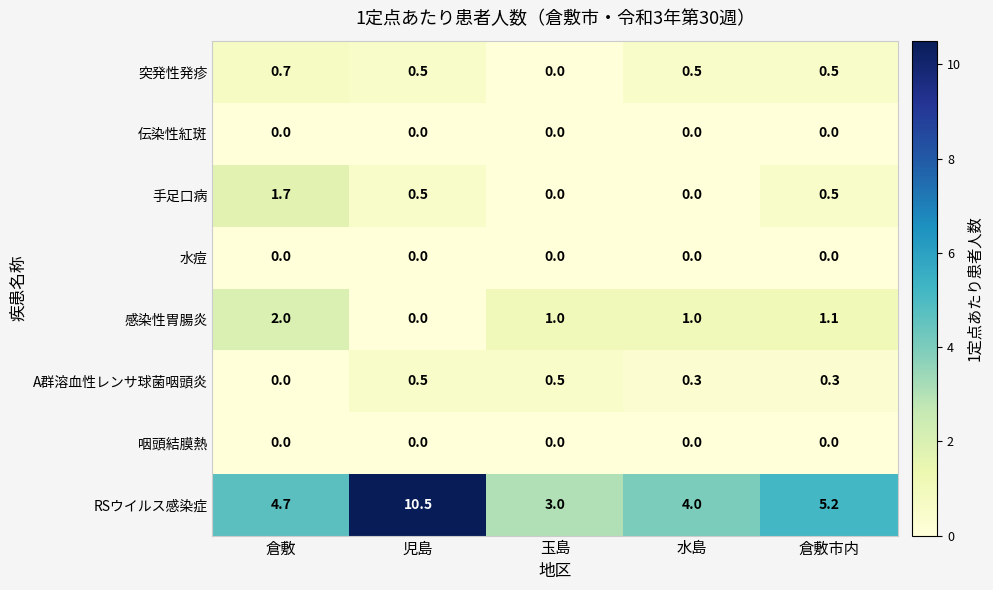

At which category does the chart reach its peak across all series?

児島